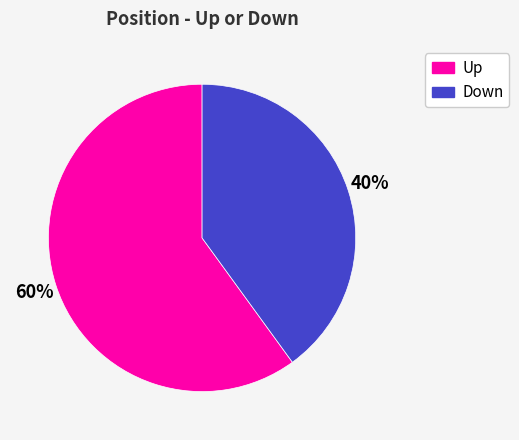

To the nearest percent, what is the average slice percentage?

50%